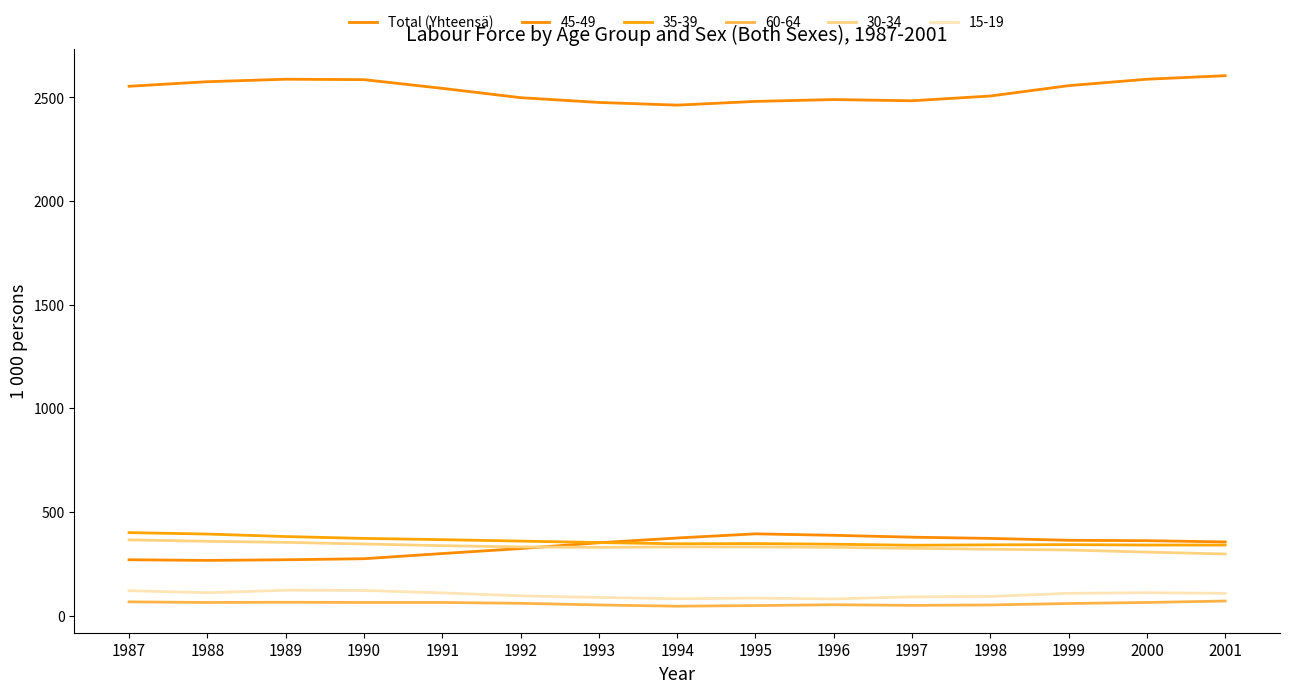

Which has a higher value, 1991 or 1993?

1991